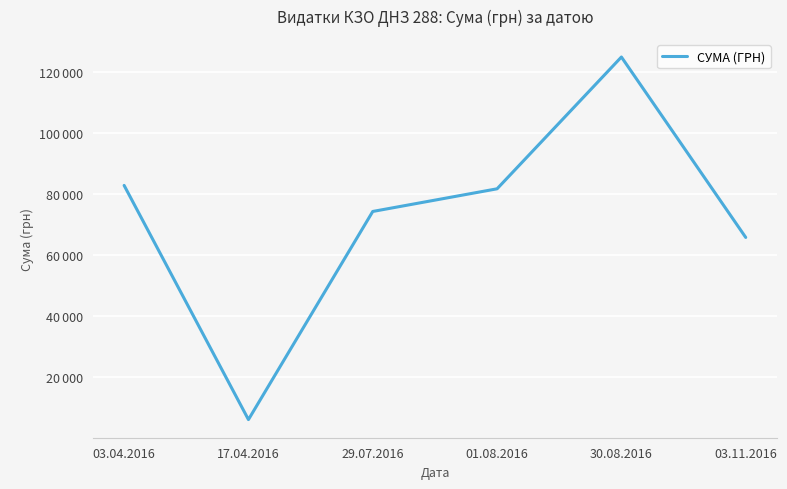

Does the chart display data point markers on the line(s)?

No